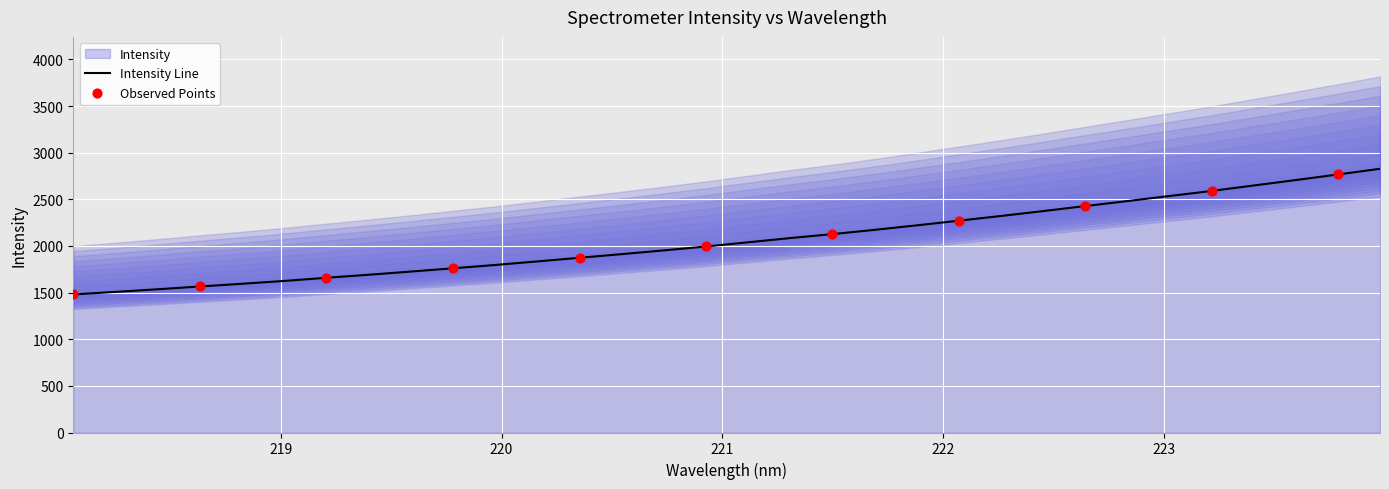

What is the change in value from 218.2508 to 219.589?

+218.2